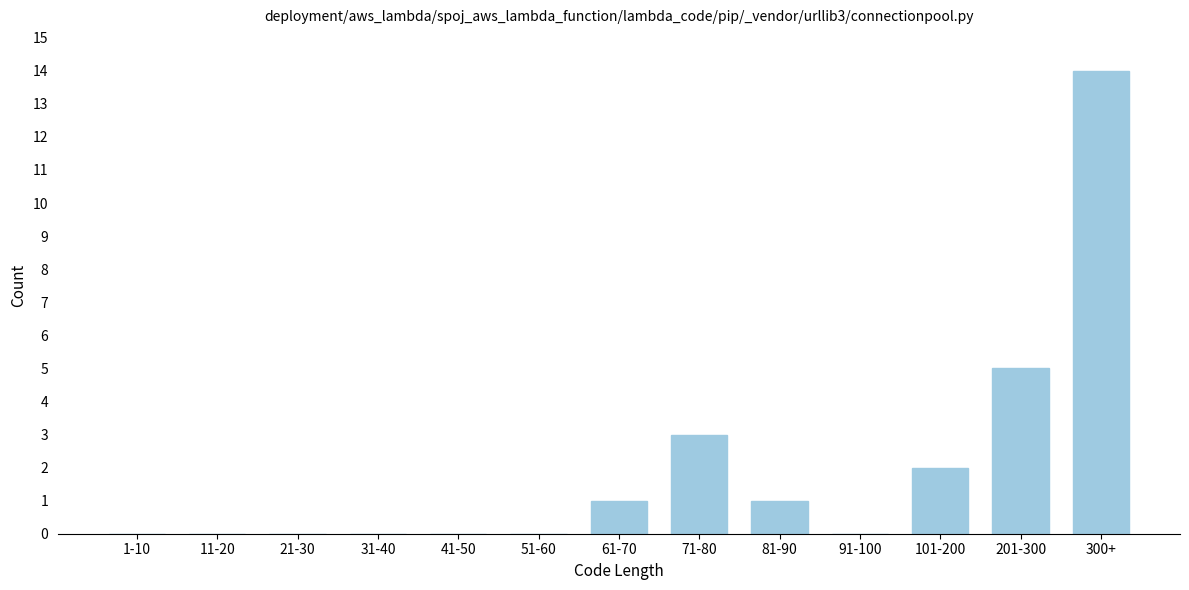

Reading left to right, transcribe all the data shown in this chart.

1-10=0	11-20=0	21-30=0	31-40=0	41-50=0	51-60=0	61-70=1	71-80=3	81-90=1	91-100=0	101-200=2	201-300=5	300+=14